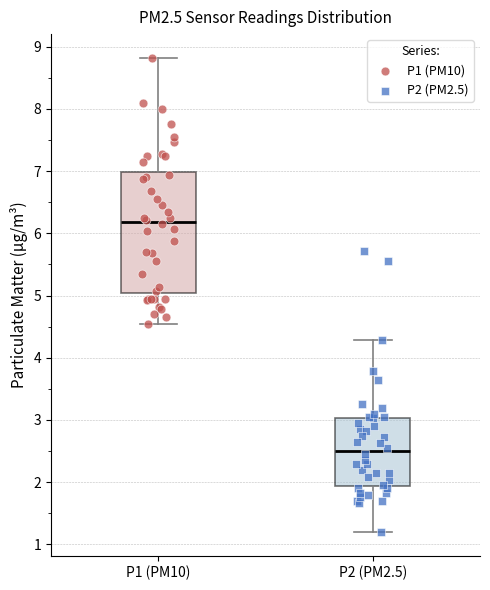

Where does the median line of the box for P1 (PM10) sit on the y-axis? The values are not printed on the chart, so give them approximately, as read against the axis.

6.2